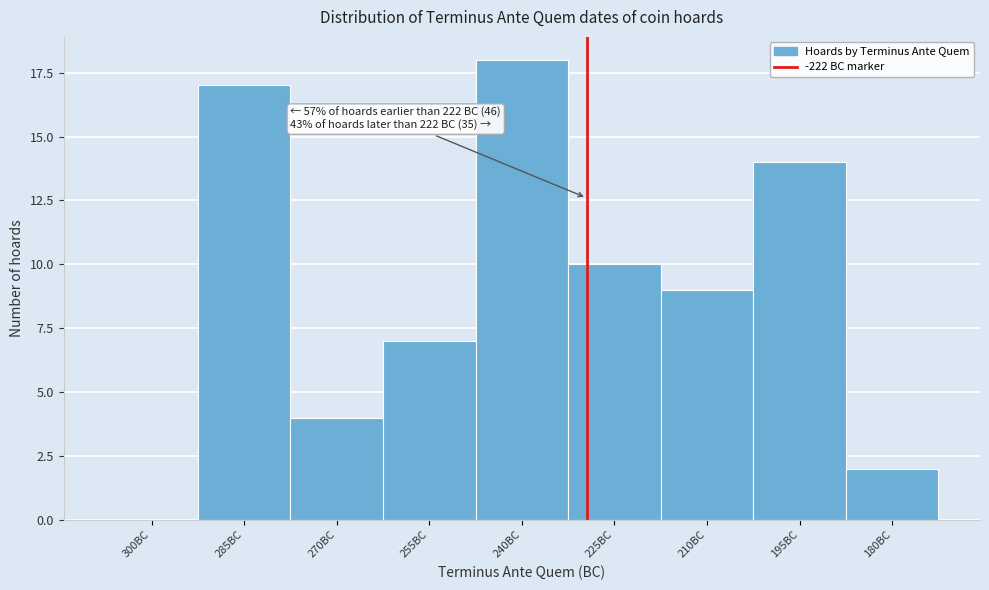

Reading left to right, extract all data points from this chart.

300BC=0	285BC=17	270BC=4	255BC=7	240BC=18	225BC=10	210BC=9	195BC=14	180BC=2